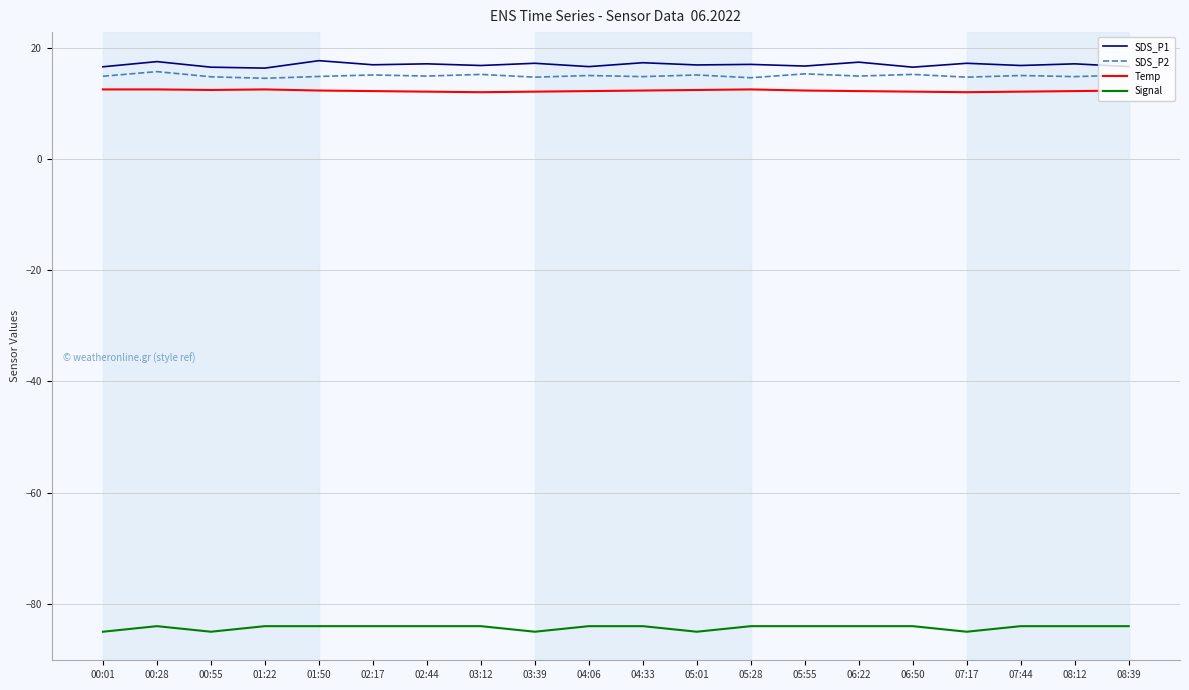

Is it true that SDS_P2 equals 6.8 at 03:39?

False